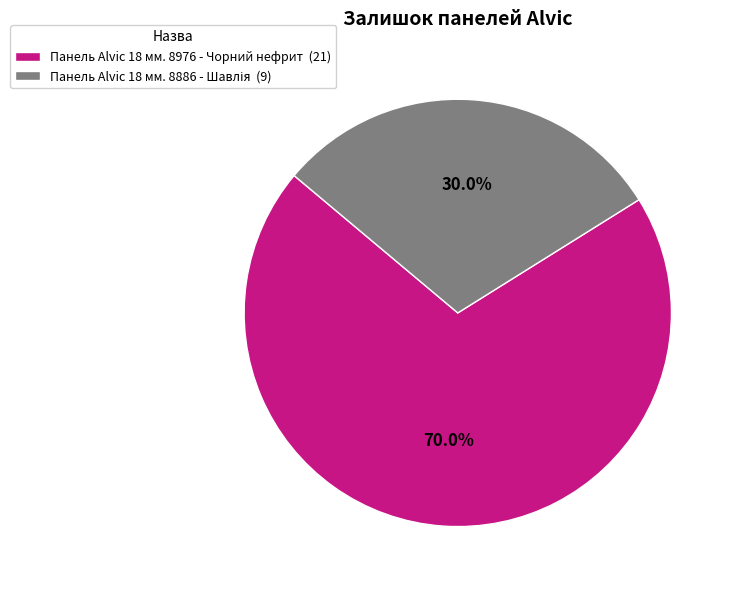

How many slices are in this pie chart?

2